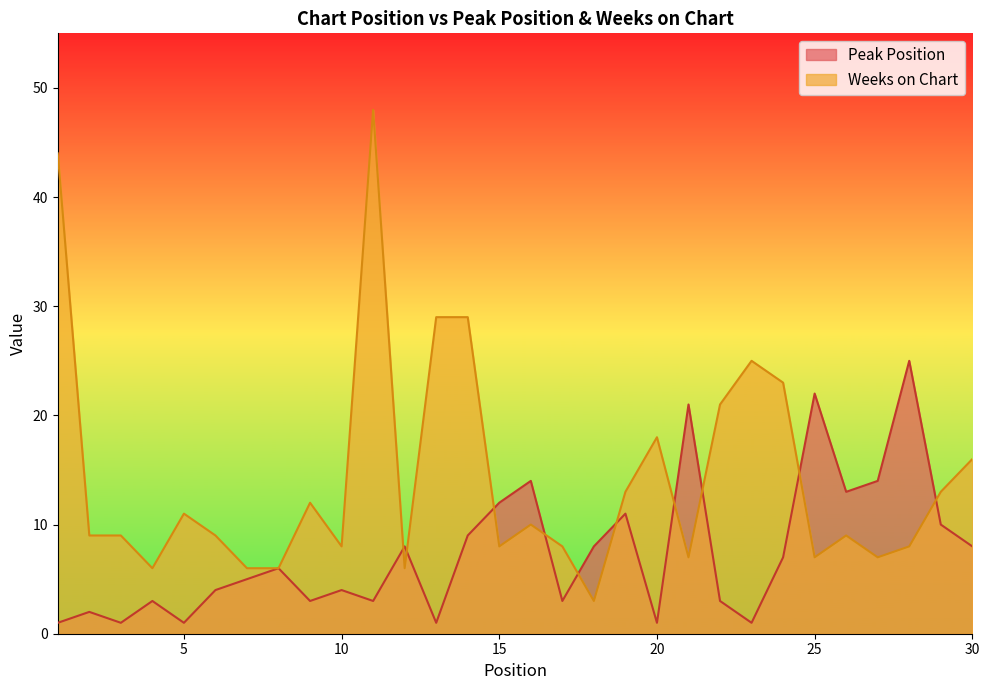

How many data points in Peak Position are above 6?

14